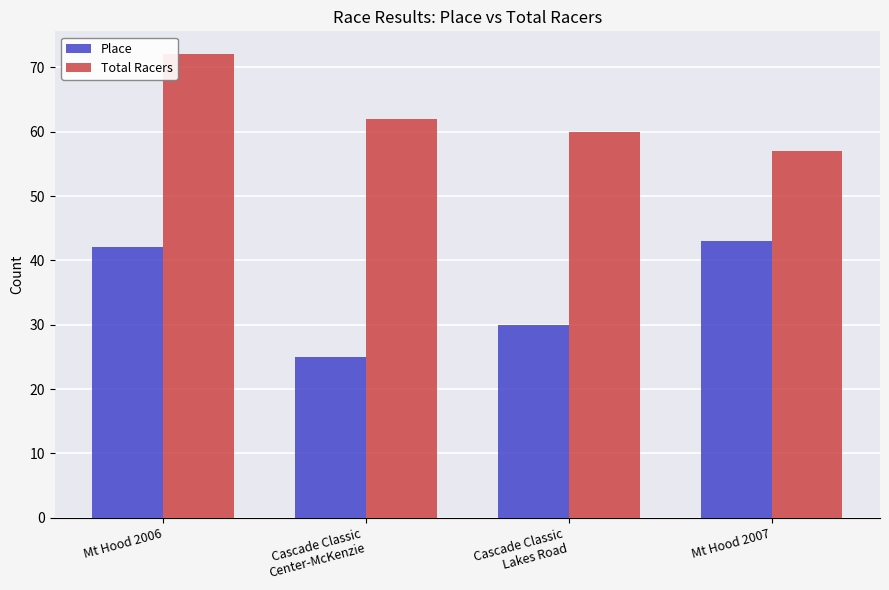

Which series has the largest total across all categories?

Total Racers